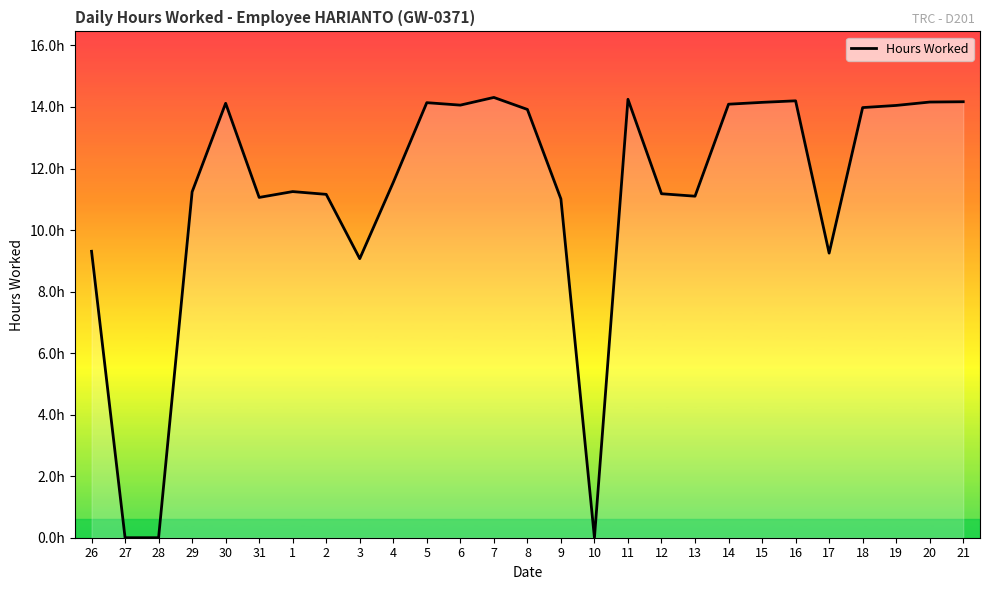

List the labels in order of value, largest first.

7, 11, 16, 21, 20, 15, 5, 30, 14, 6, 19, 18, 8, 4, 1, 29, 12, 2, 13, 31, 9, 26, 17, 3, 27, 28, 10